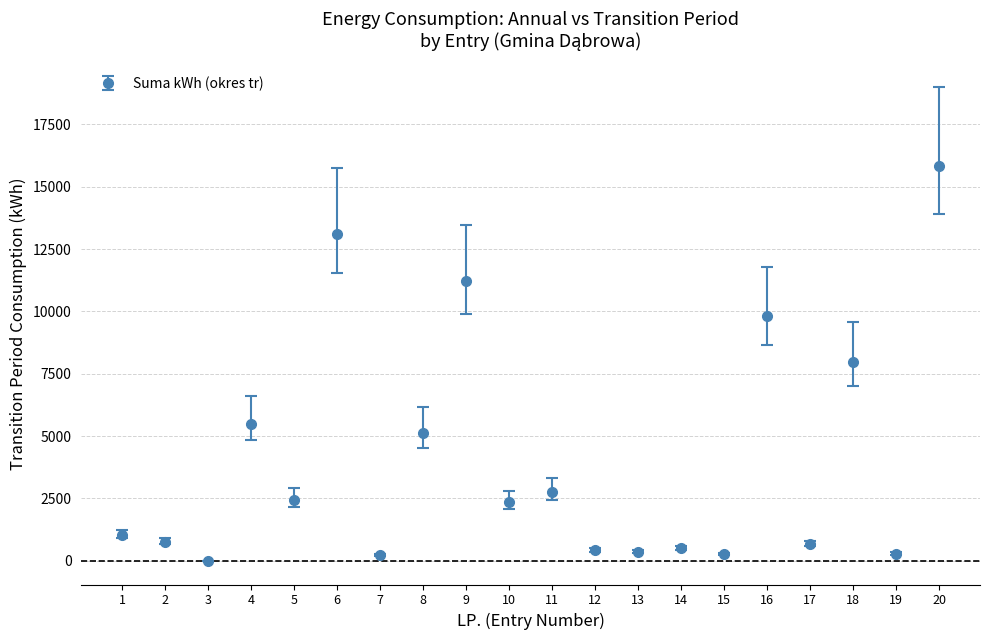

At which category does the data reach its first local valley?

3